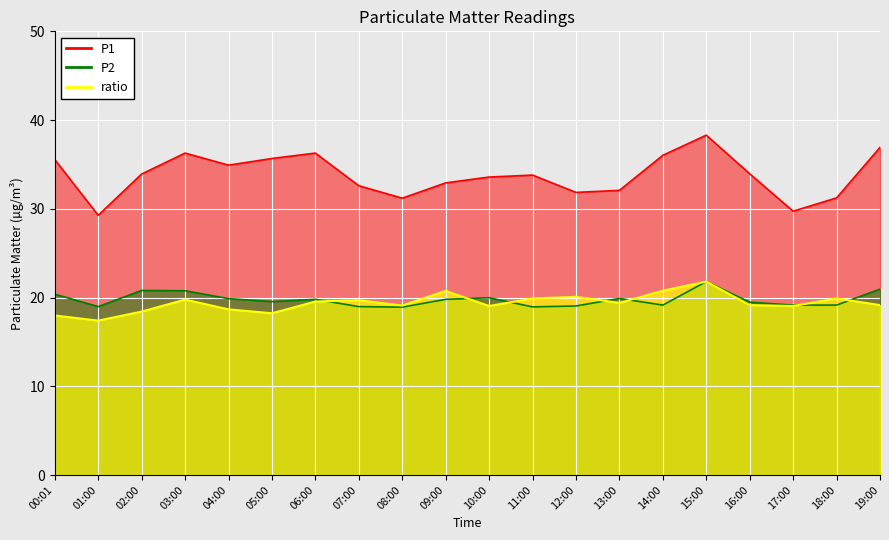

Which series changed the most between 07:00 and 14:00?

P1